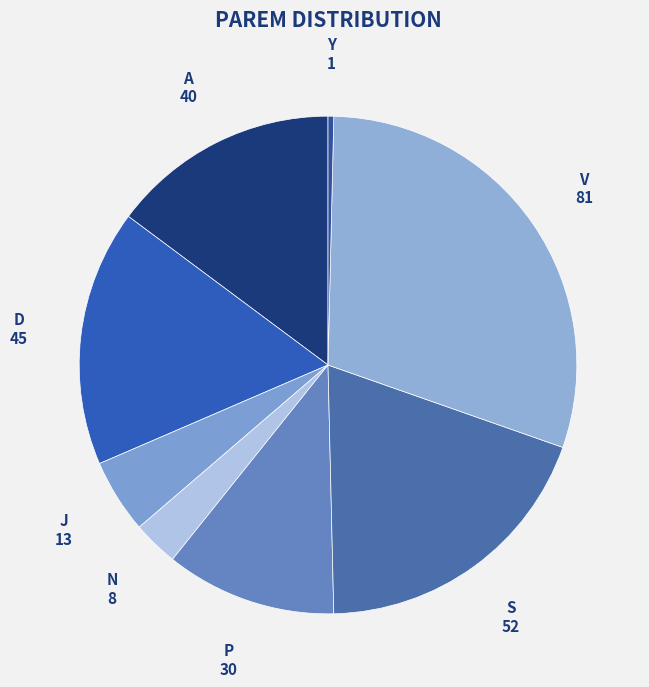

Rank the categories by value from highest to lowest.

V, S, D, A, P, J, N, Y